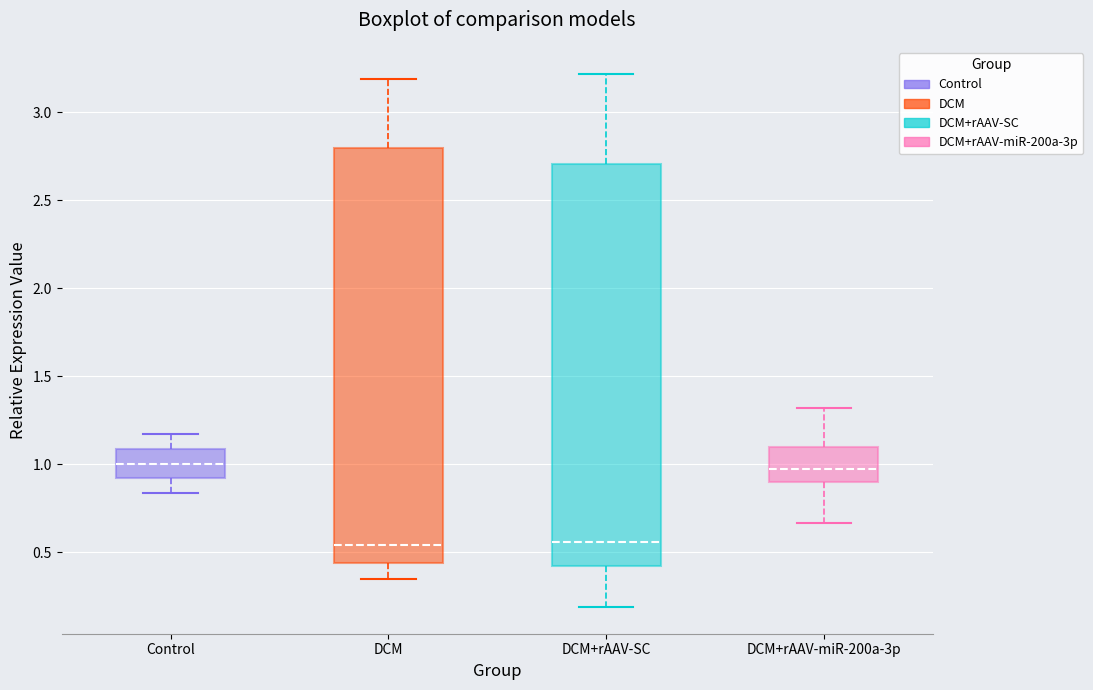

Reading left to right, transcribe this box plot: for each box, give where its median line is, the range the box spans, and where its two whiskers end, as read against the y-axis. The values are not printed on the chart, so give them approximately, as read against the axis.

Control: median 1.00, box 0.95 to 1.10, whiskers 0.85 to 1.15
DCM: median 0.55, box 0.45 to 2.80, whiskers 0.35 to 3.20
DCM+rAAV-SC: median 0.55, box 0.40 to 2.70, whiskers 0.20 to 3.20
DCM+rAAV-miR-200a-3p: median 1.00, box 0.90 to 1.10, whiskers 0.65 to 1.30